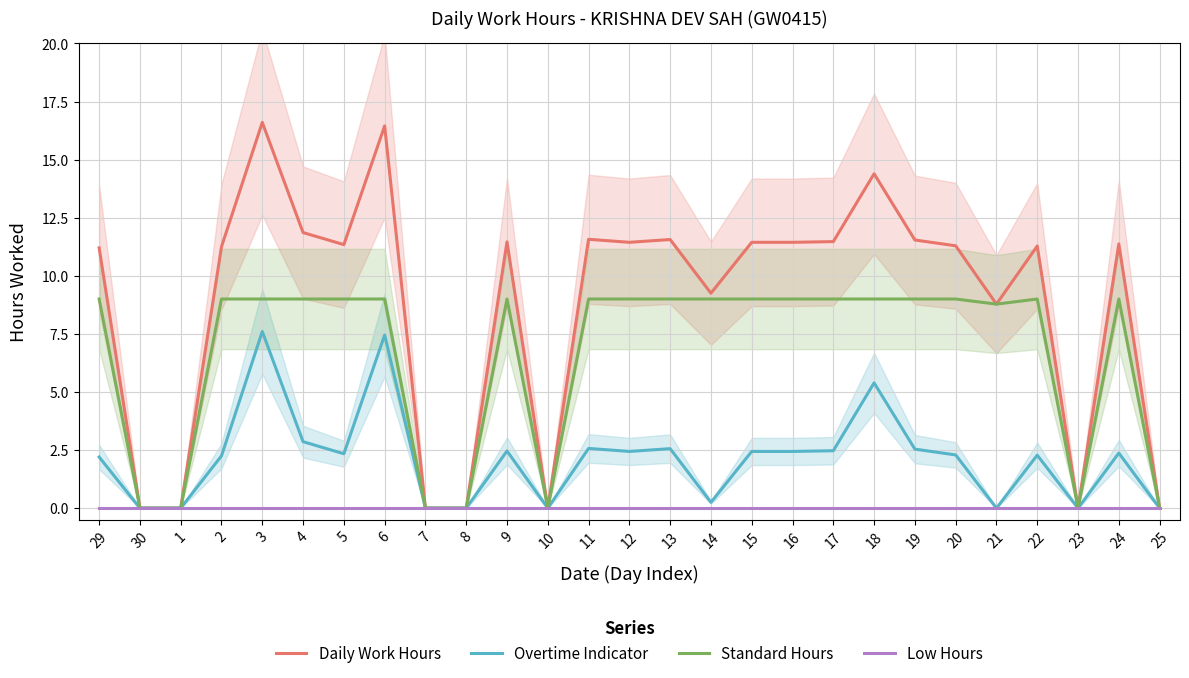

At how many categories does at least one series exceed 9?

19